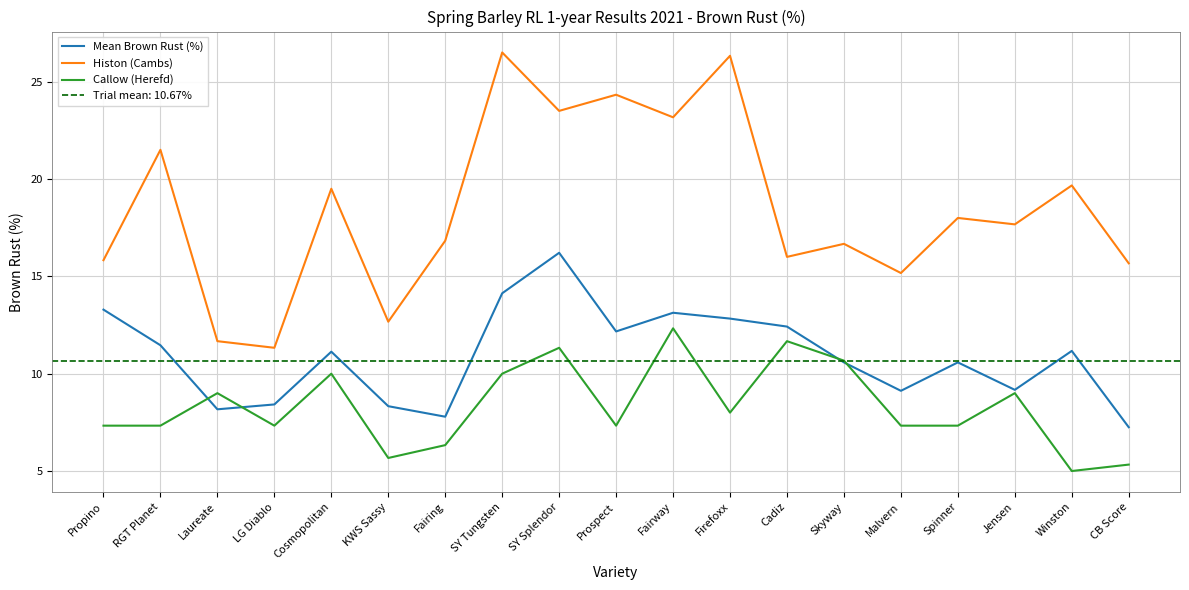

What is the total value across all series at Firefoxx?

47.2